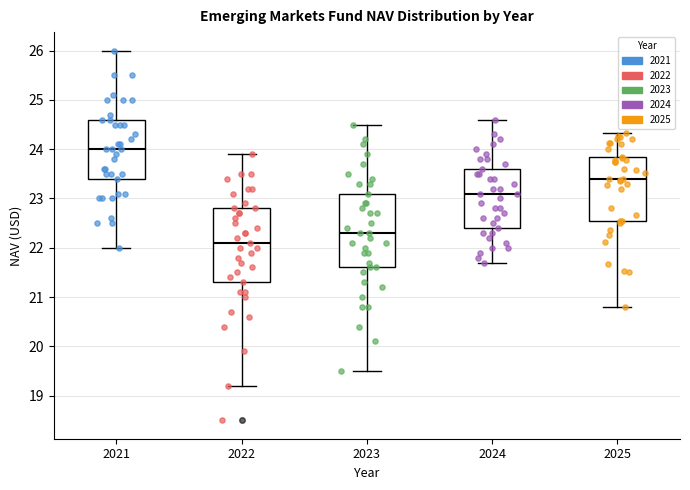

Which box's median line is the lowest?

2022